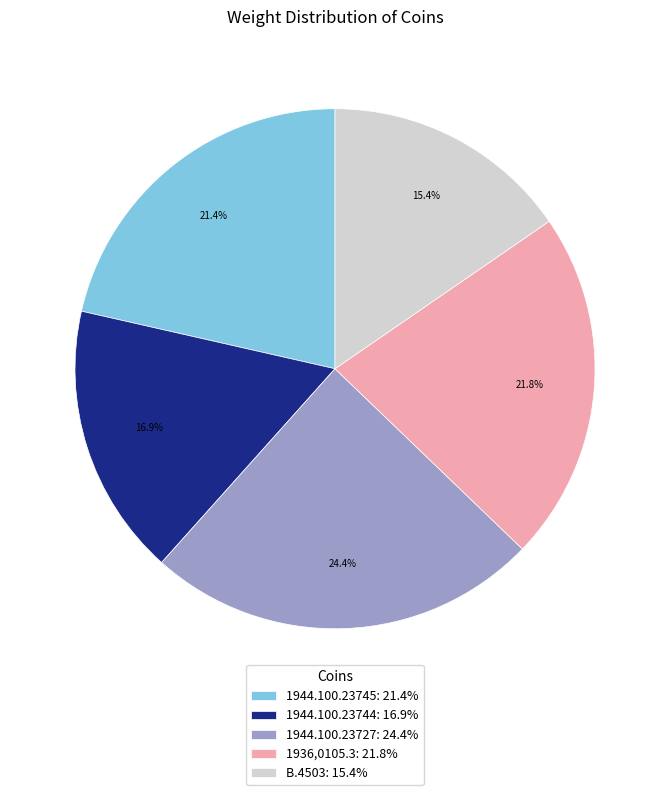

Which category has the smallest portion of the pie?

B.4503